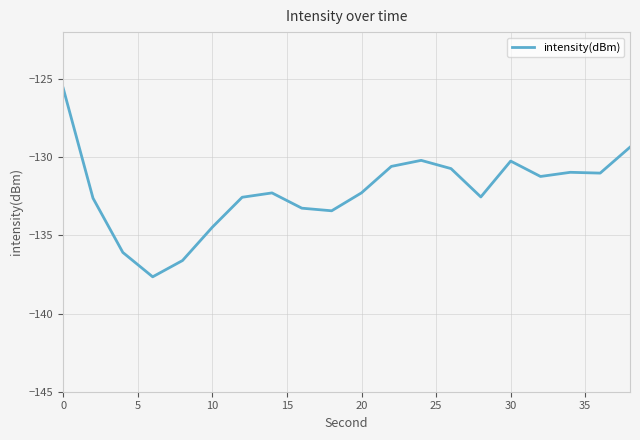

What is the difference between the maximum and minimum values?

12.1